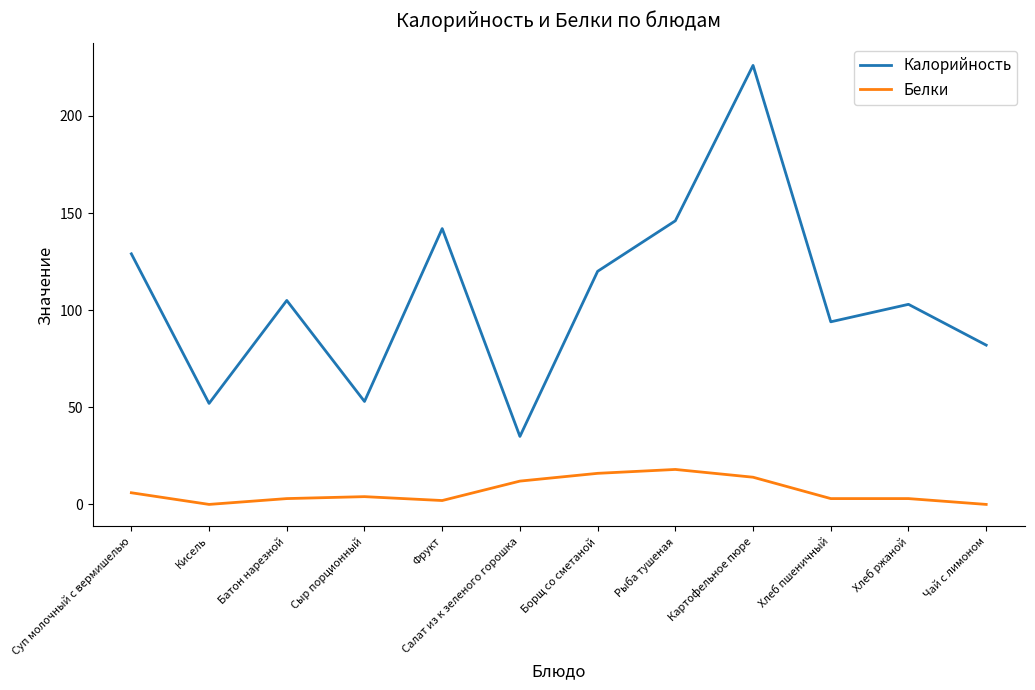

Where is the first local maximum for Калорийность?

Батон нарезной